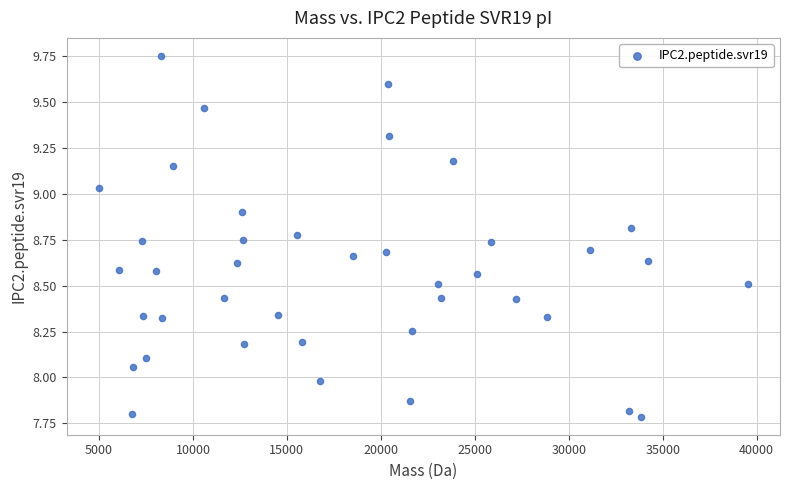

What is the range of X values (max minus min)?

34512.2